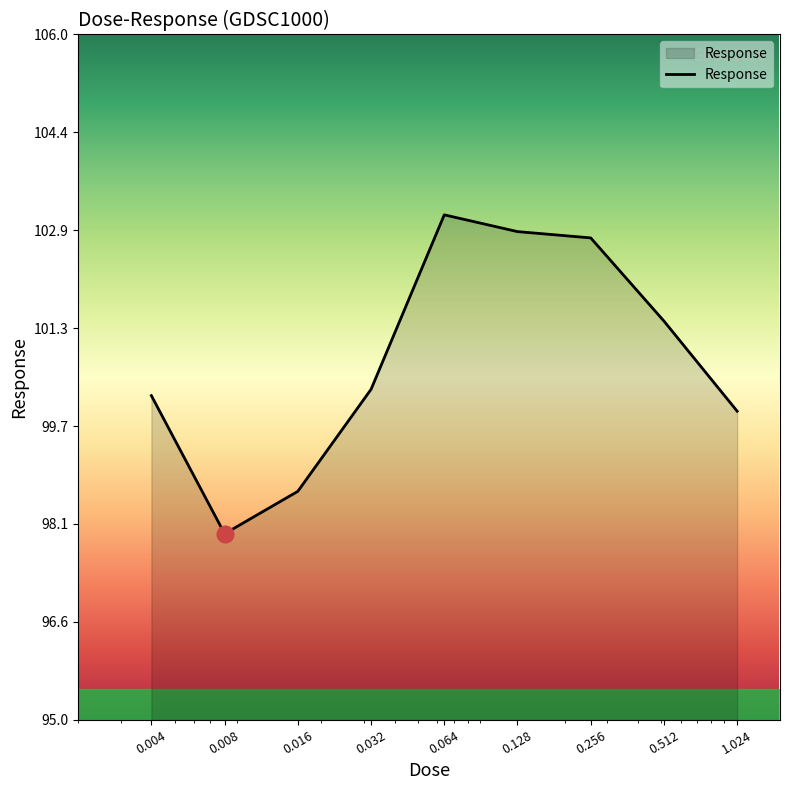

What is the greatest value displayed?

103.1